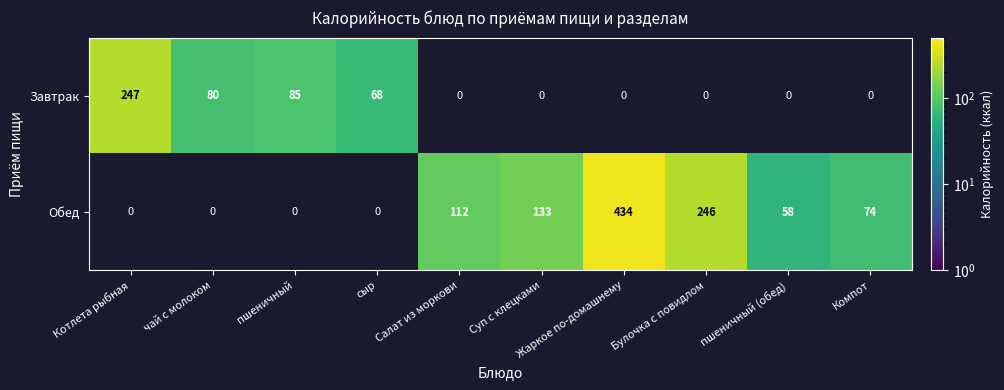

The Обед series shows 153 at Булочка с повидлом. True or false?

False